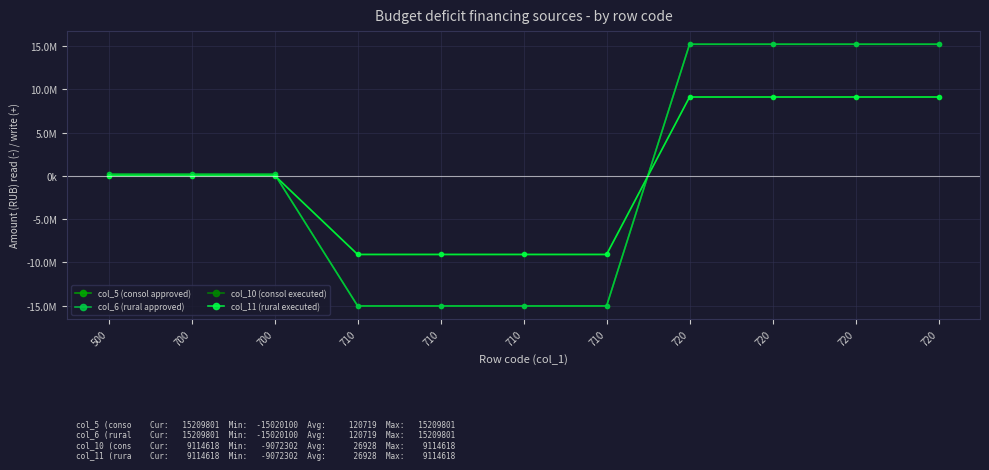

The value of col_11 (rural executed) at 500 is 55856.7. True or false?

False